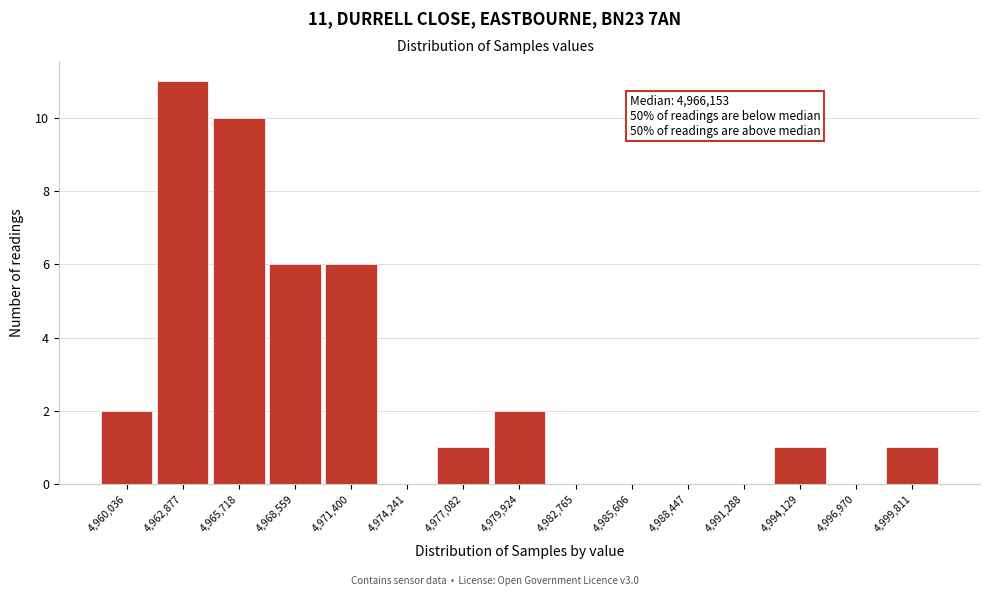

Which range on the x-axis has the tallest bar?

4961500 to 4964500